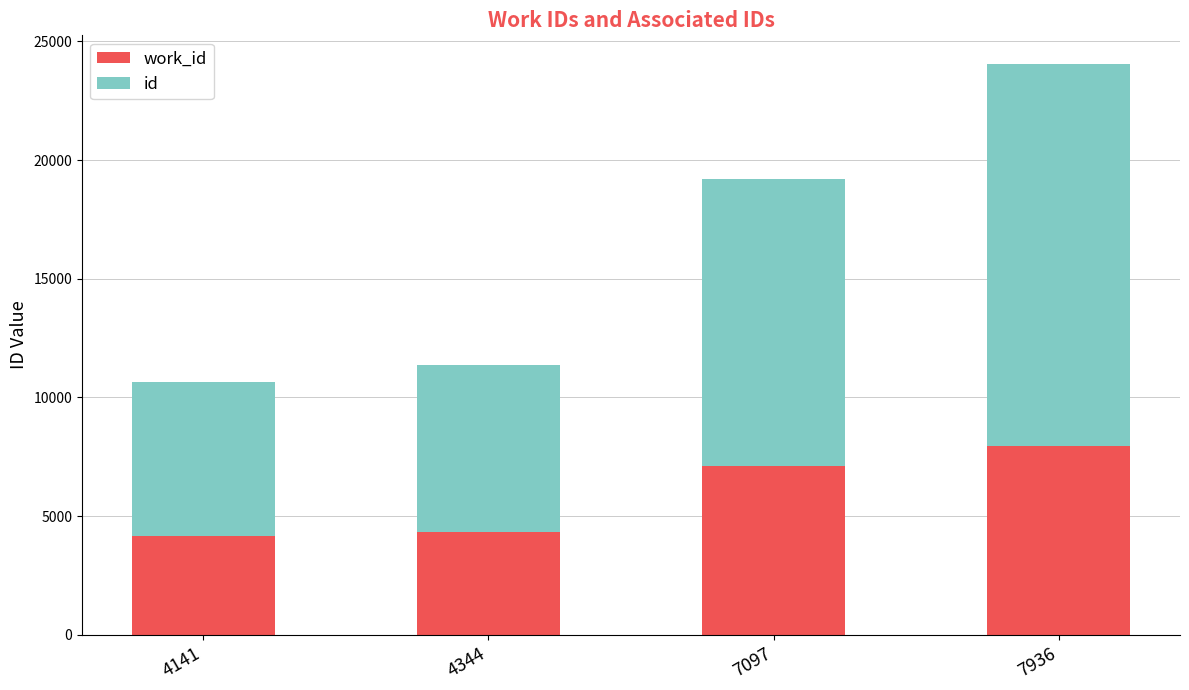

At which category is the sum across all series the highest?

7936